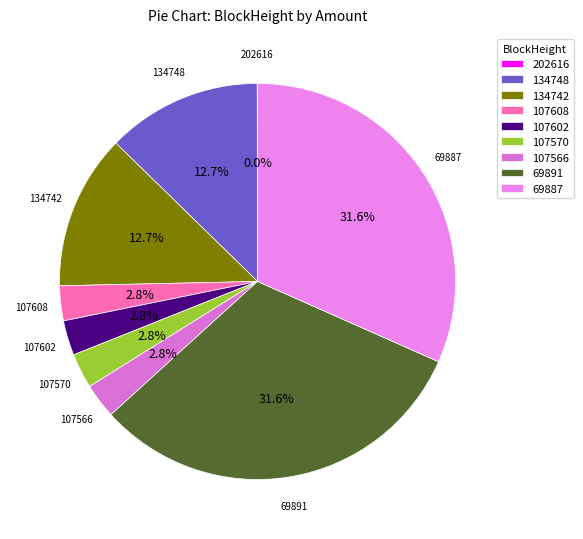

True or false: 134742 accounts for 13% of the total.

True